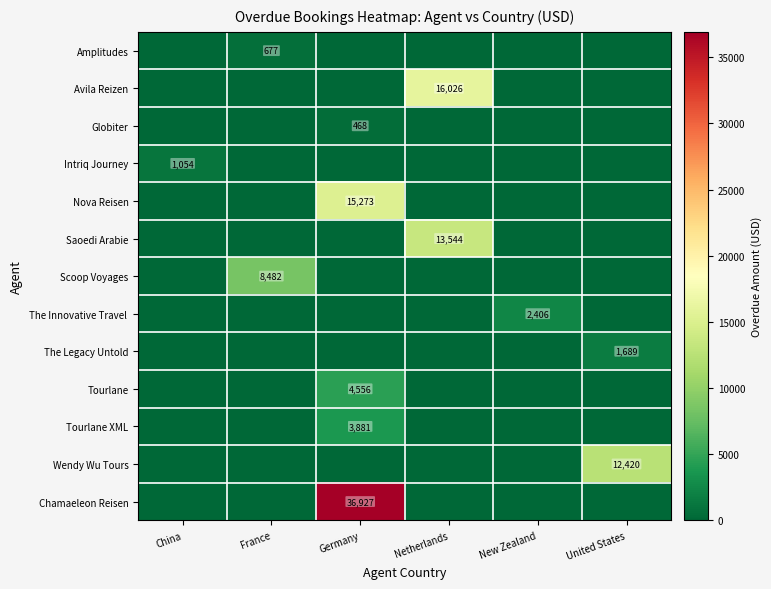

Is it true that Tourlane equals 6445 at Germany?

False